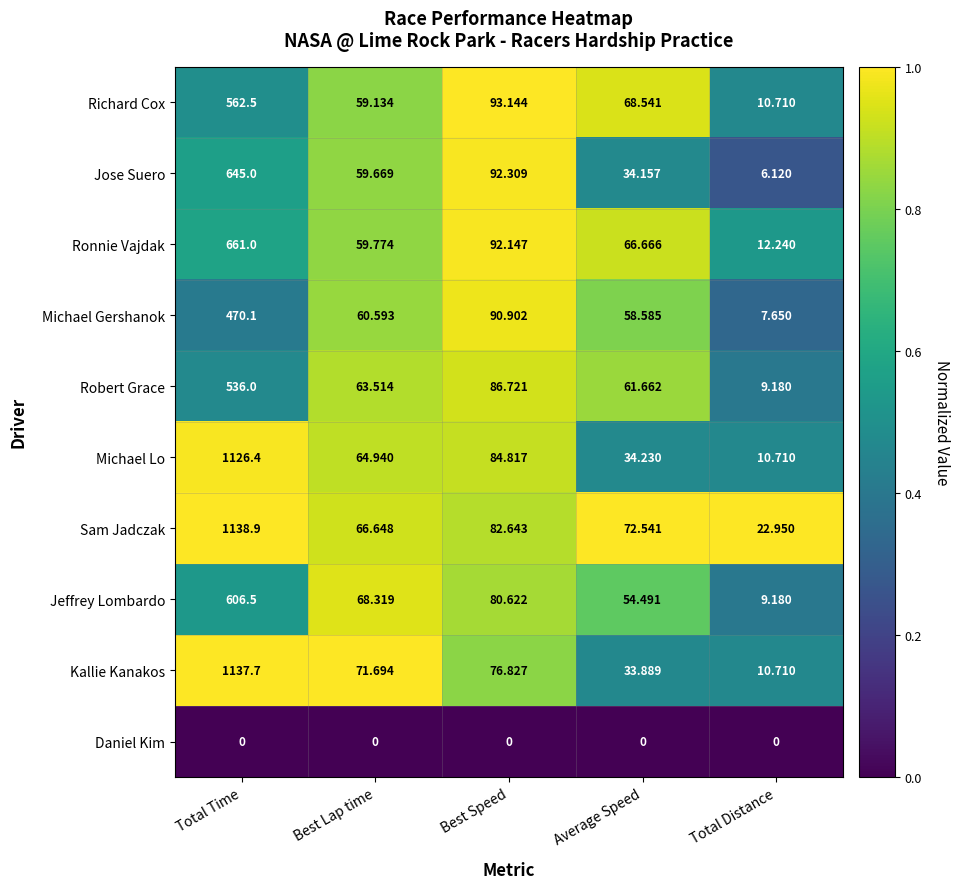

List the series in order of their peak value, highest first.

Sam Jadczak, Kallie Kanakos, Michael Lo, Ronnie Vajdak, Jose Suero, Jeffrey Lombardo, Richard Cox, Robert Grace, Michael Gershanok, Daniel Kim